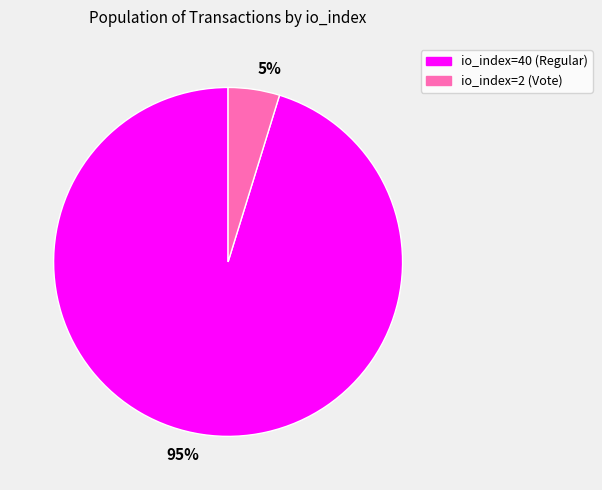

Is there a majority slice in this chart?

Yes